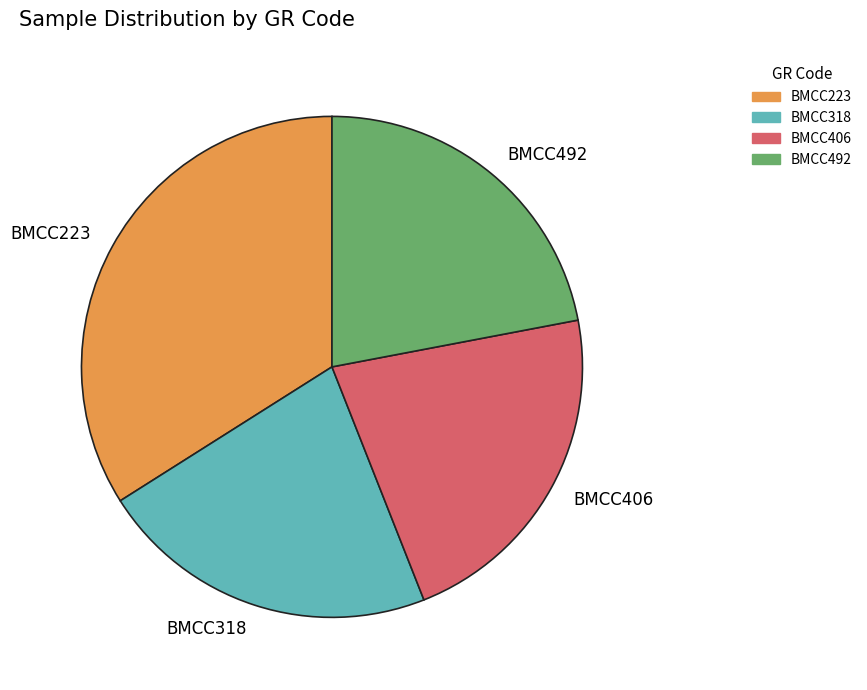

Is there any slice that represents more than half of the pie?

No